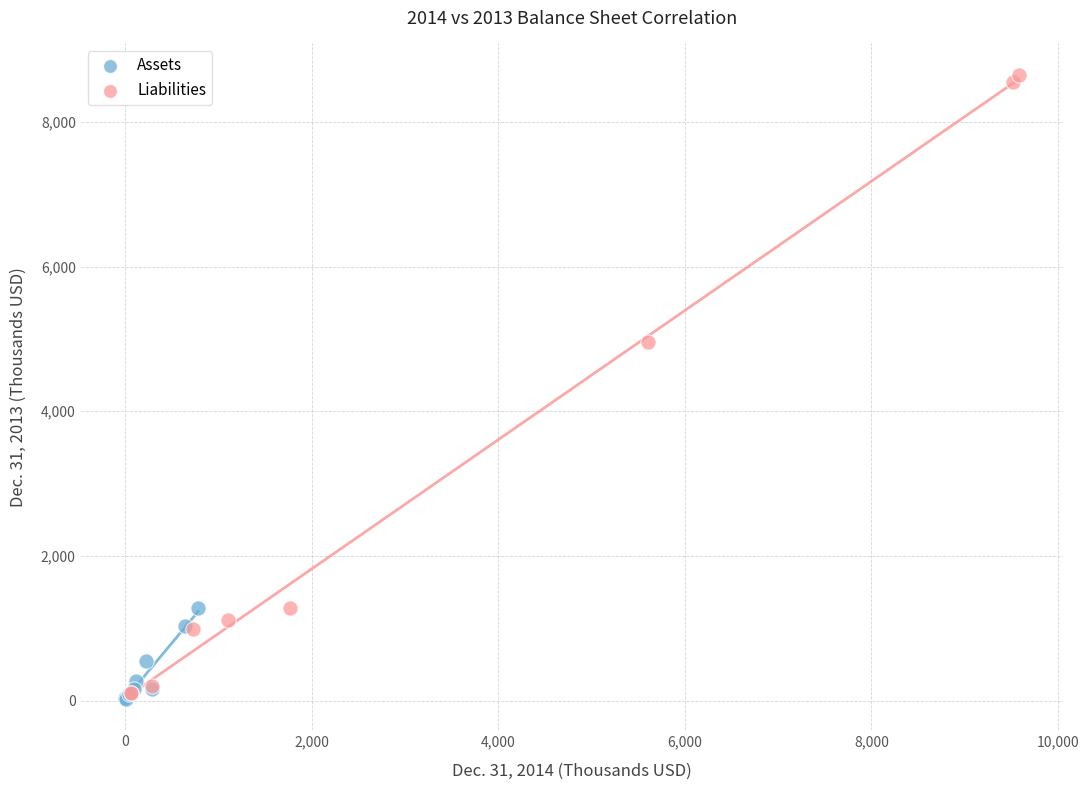

Which series has the widest spread of Y values?

Liabilities